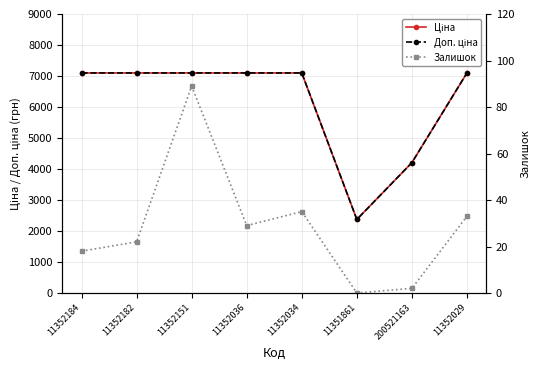

Between 11352036 and 11351861, which series saw the biggest shift?

Доп. ціна